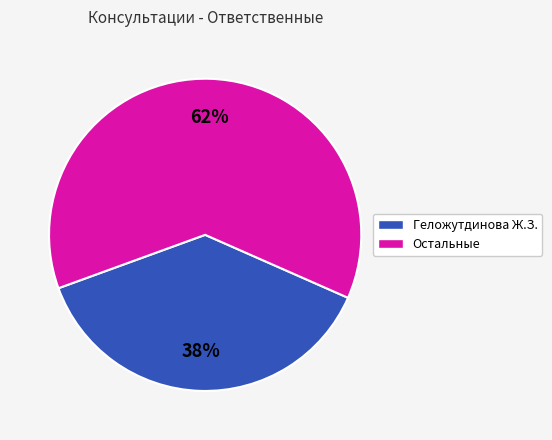

Is there any slice that represents more than half of the pie?

Yes